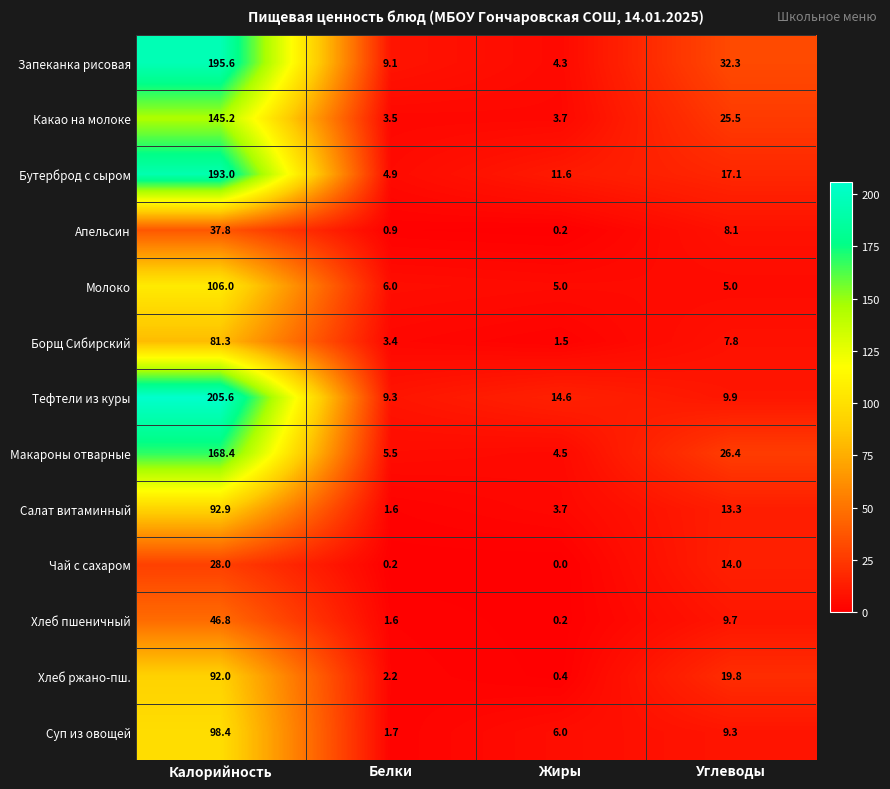

What is the greatest value displayed?

205.6